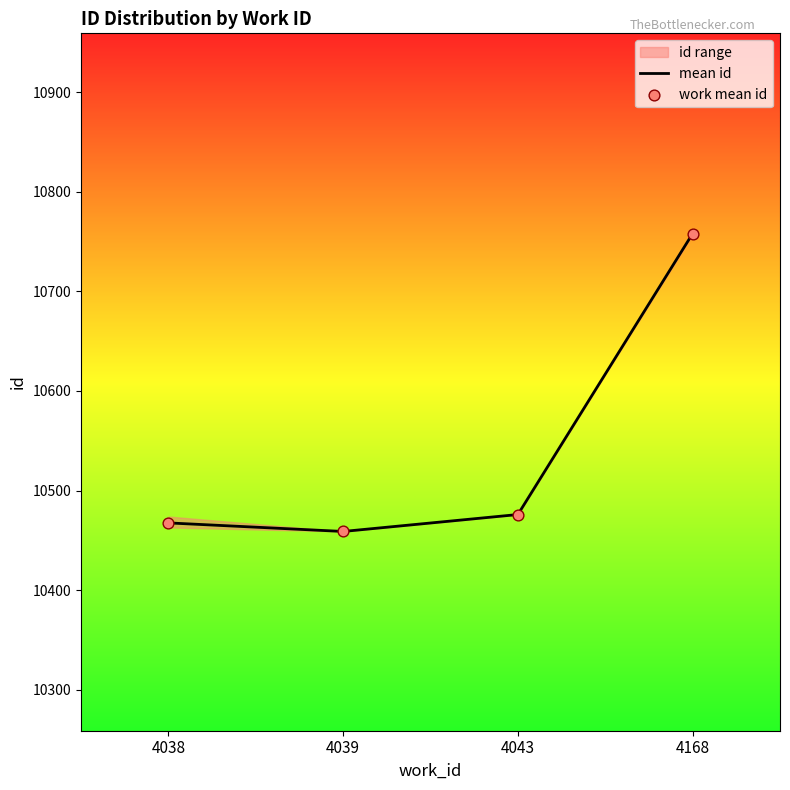

Is it true that mean id equals 10459.0 at 4039?

True